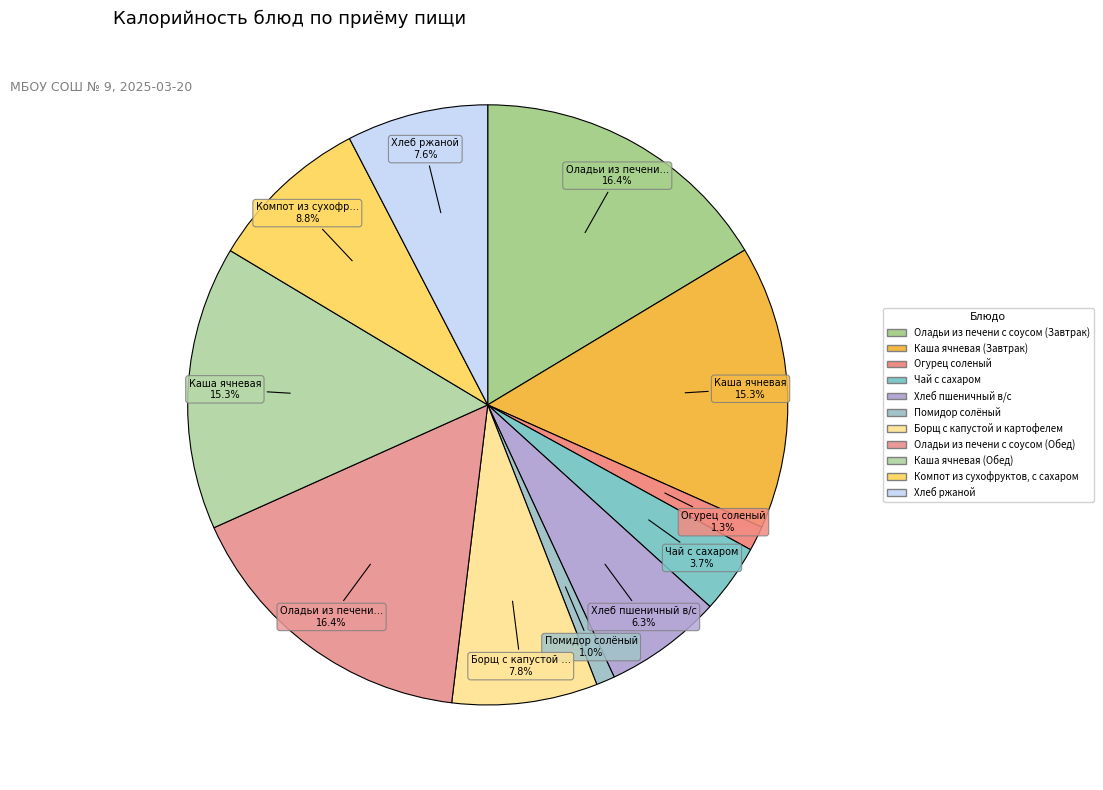

True or false: Огурец соленый accounts for 9% of the total.

False